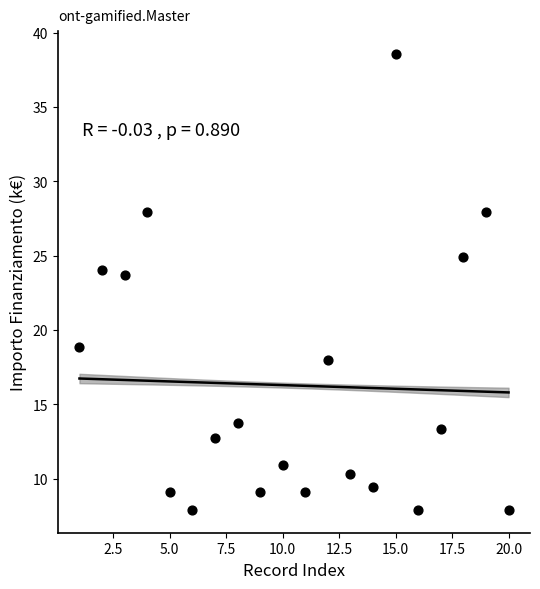

What is the range of X values (max minus min)?

19.0